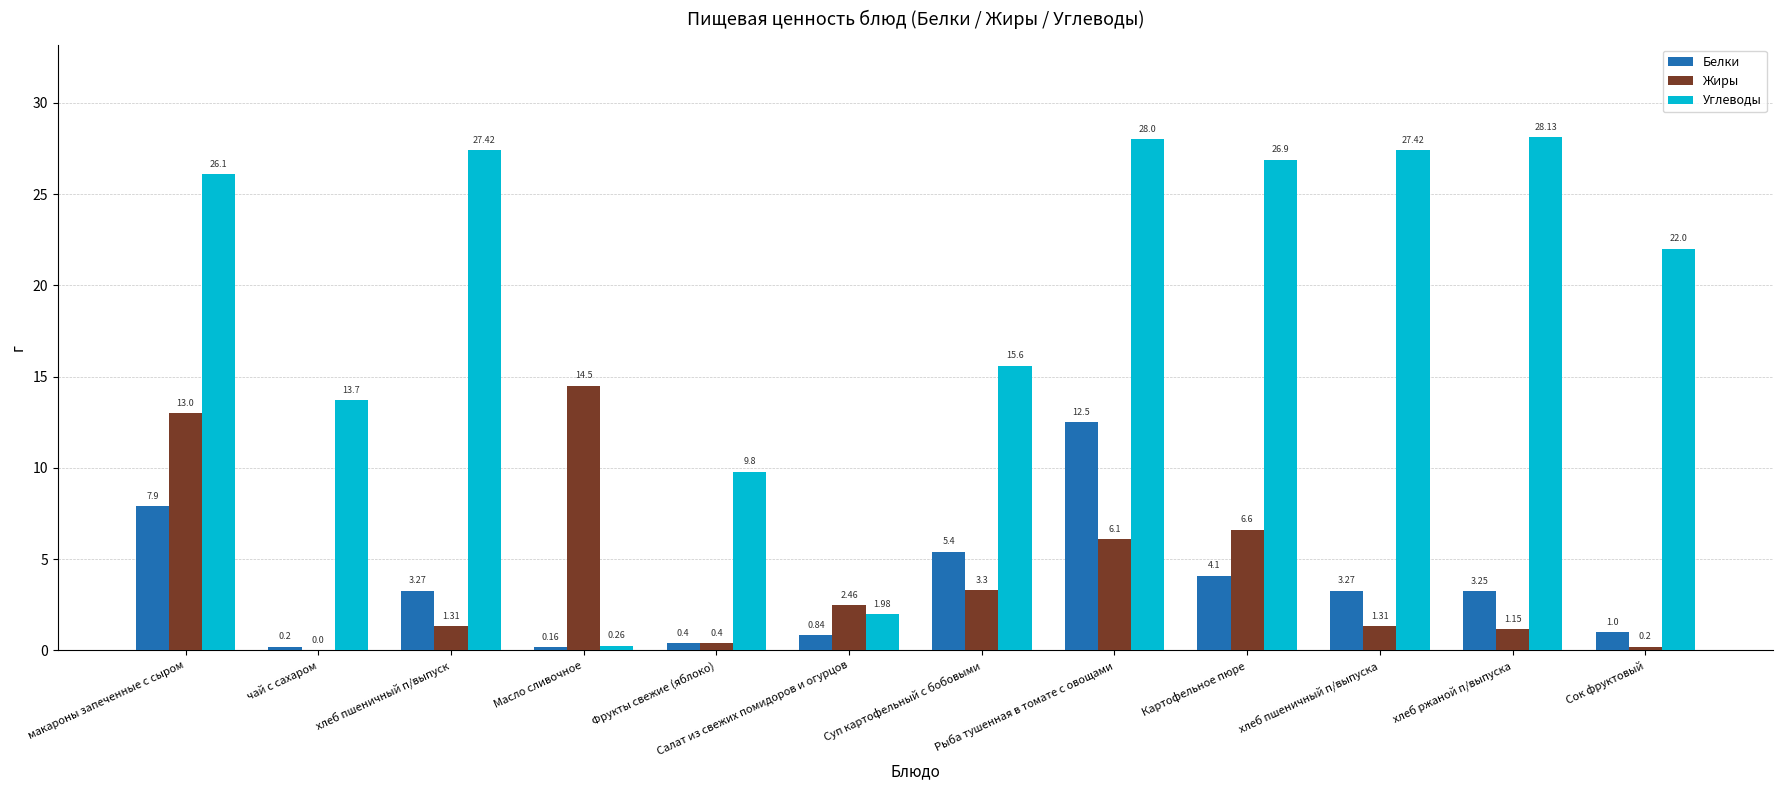

Which series changed the most between Масло сливочное and Рыба тушенная в томате с овощами?

Углеводы